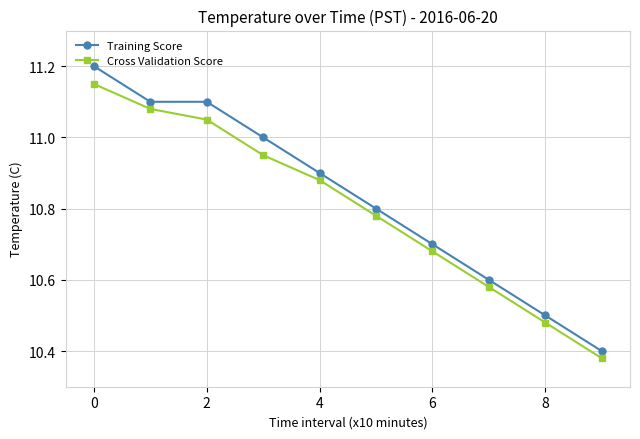

True or false: Training Score and Cross Validation Score cross at least once.

False